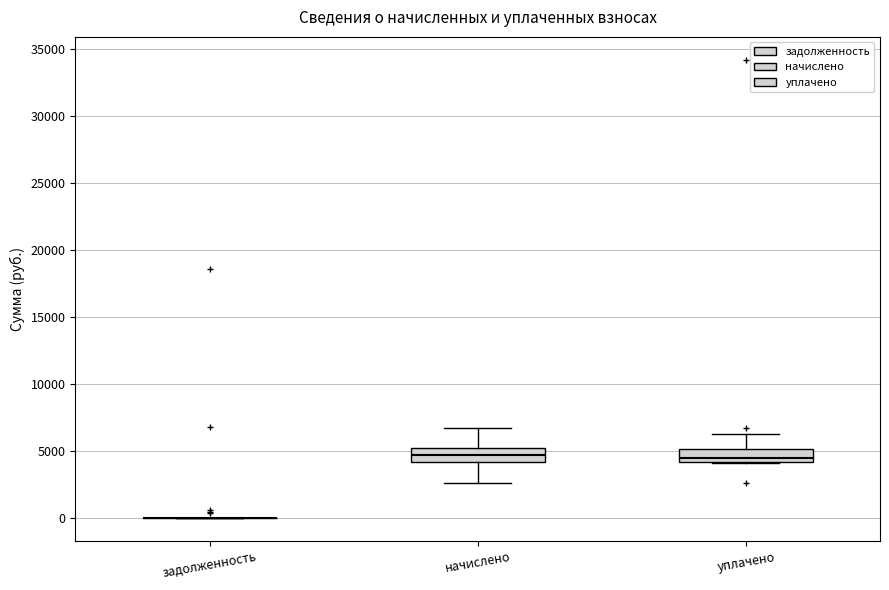

Reading left to right, transcribe this box plot: for each box, give where its median line is, the range the box spans, and where its two whiskers end, as read against the y-axis. The values are not printed on the chart, so give them approximately, as read against the axis.

задолженность: box collapsed to a line at 0, whiskers 0 to 0
начислено: median 4500, box 4000 to 5000, whiskers 2500 to 6500
уплачено: median 4500, box 4000 to 5000, whiskers 4000 to 6500